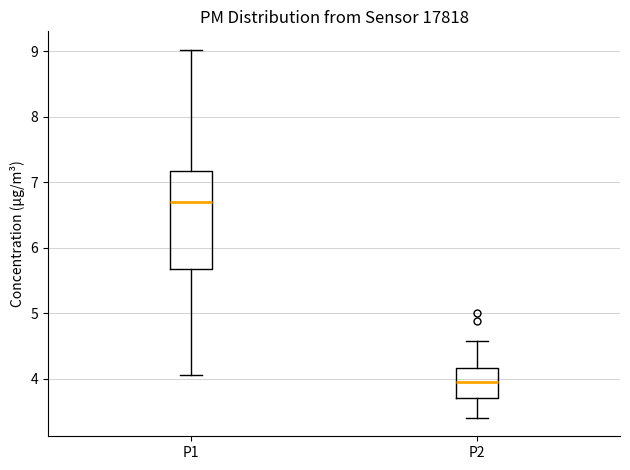

Reading left to right, read every box against the y-axis: the position of its median line, the range the box covers, and the ends of its whiskers. The values are not printed on the chart, so give them approximately, as read against the axis.

P1: median 6.7, box 5.7 to 7.2, whiskers 4.1 to 9.0
P2: median 4.0, box 3.7 to 4.2, whiskers 3.4 to 4.6